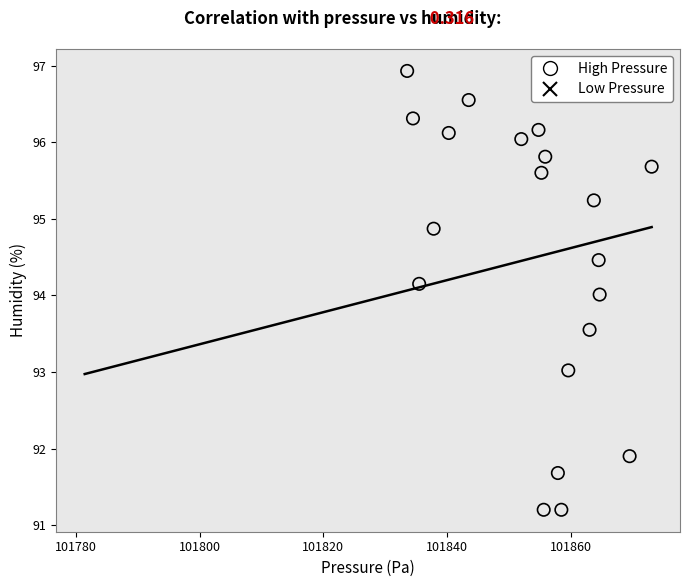

Which series reaches the minimum Y coordinate?

High Pressure